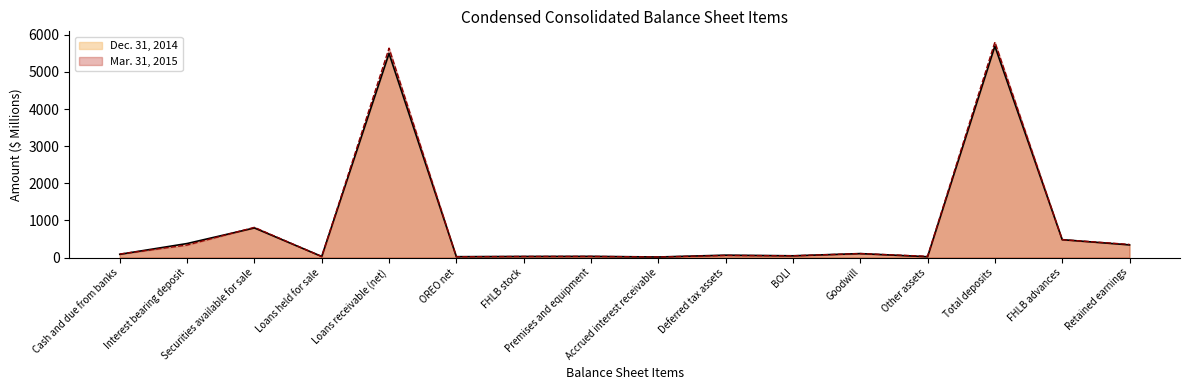

The value of Dec. 31, 2014 at BOLI is 67.2. True or false?

False